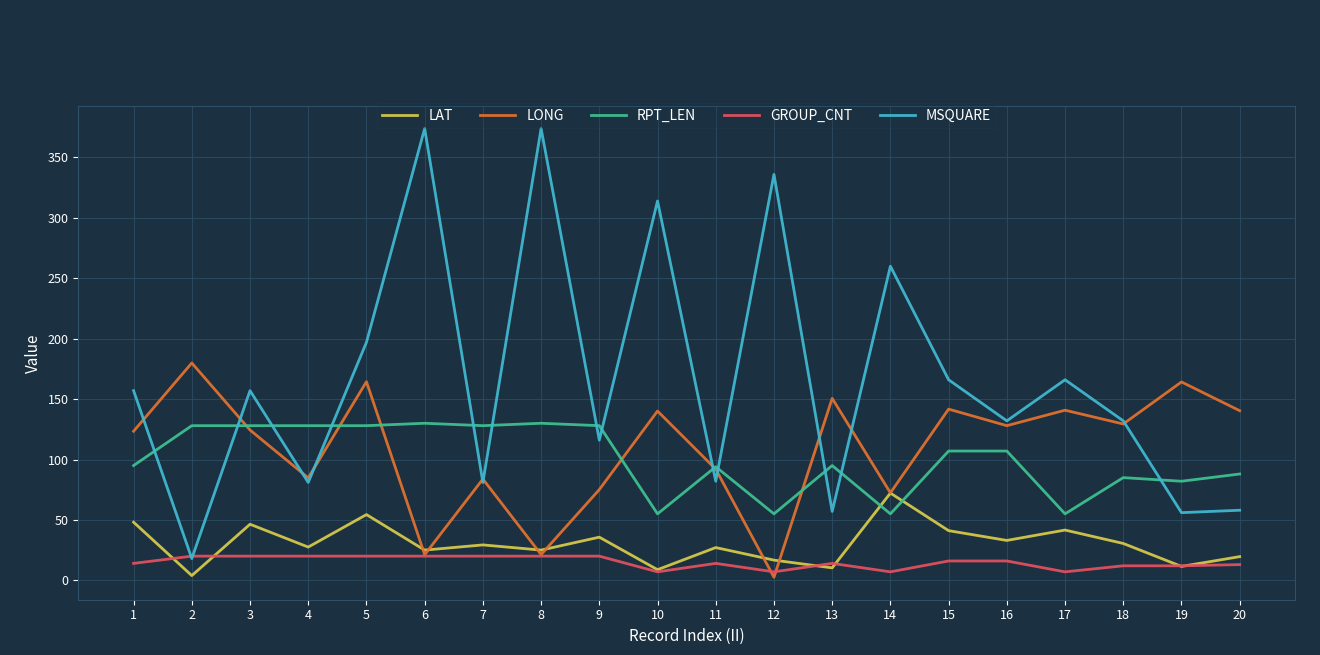

Which series ends up on top after the final intersection of RPT_LEN and LAT?

RPT_LEN